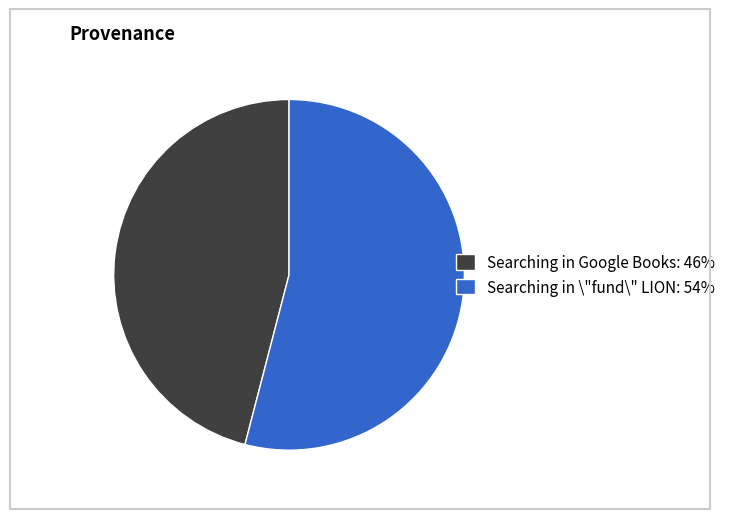

Is it true that Searching in Google Books is 46% of the pie?

True